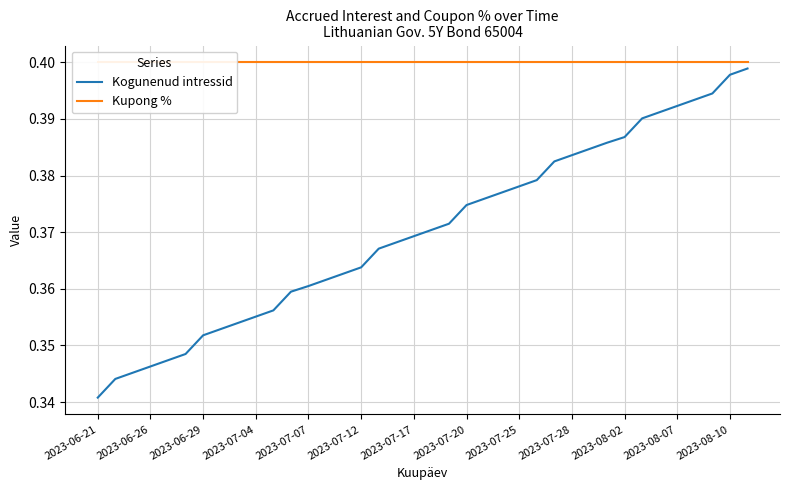

True or false: Kupong % and Kogunenud intressid cross at least once.

False